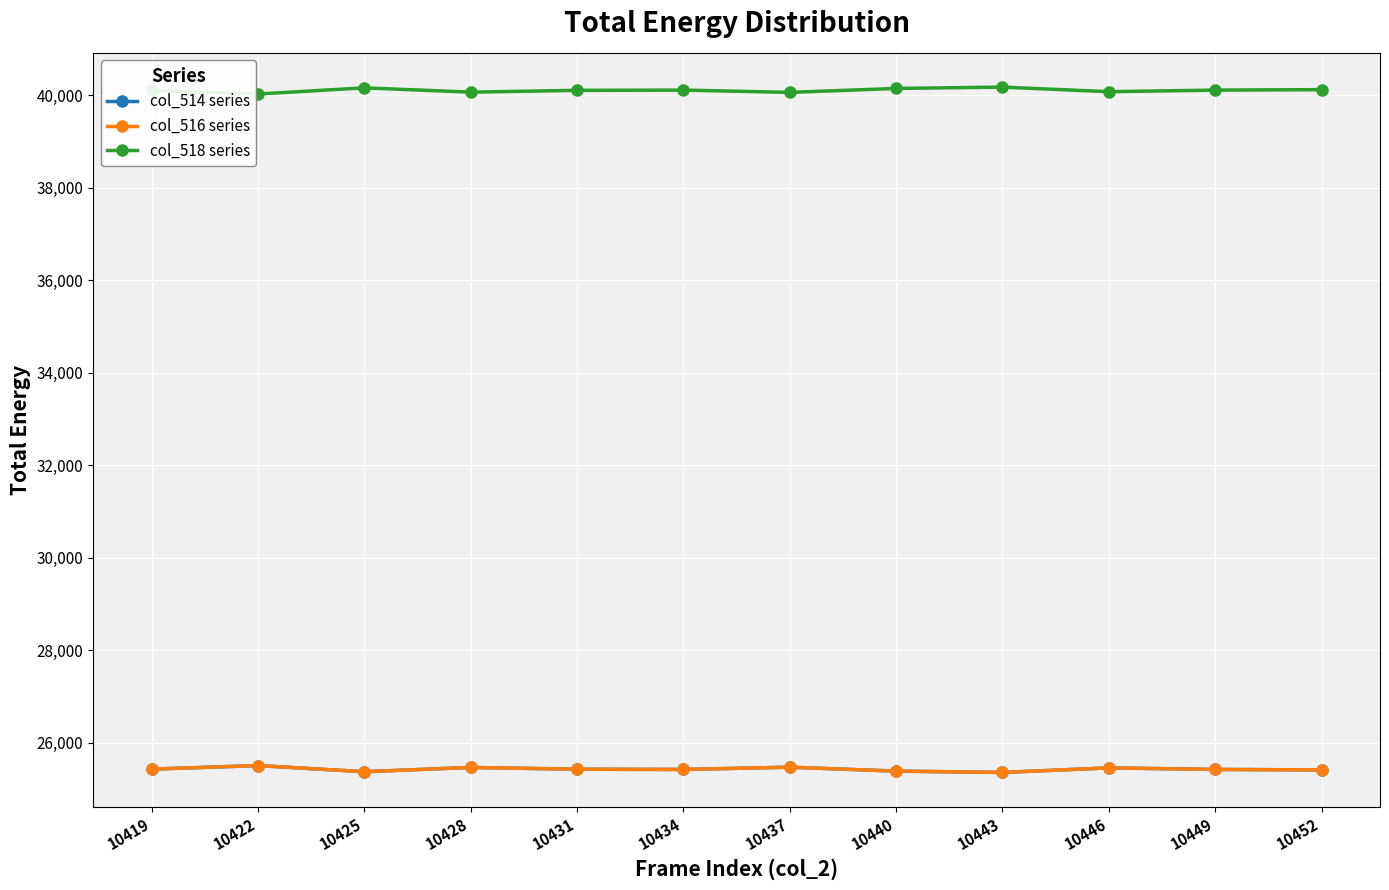

Which label corresponds to the smallest value in the chart?

10443